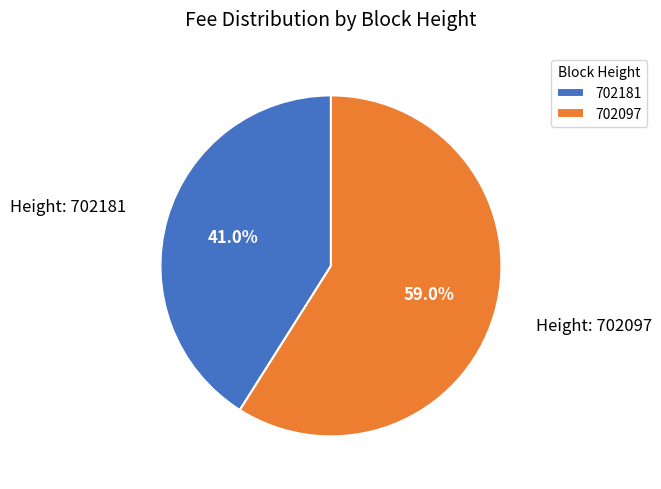

How many slices are in this pie chart?

2